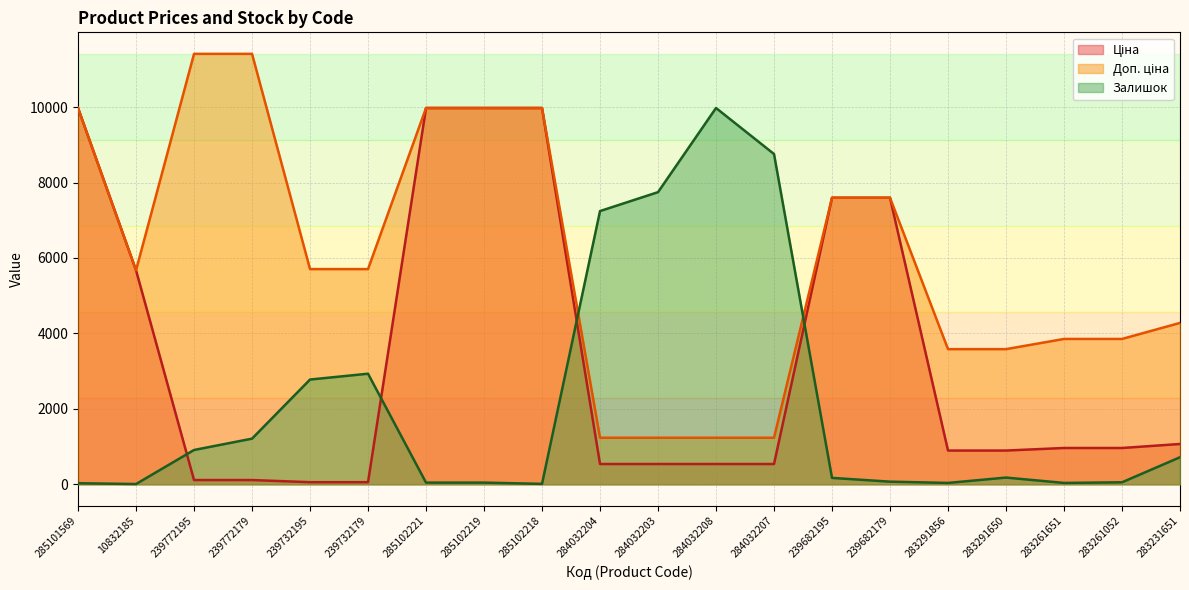

At how many categories does at least one series exceed 3742?

18